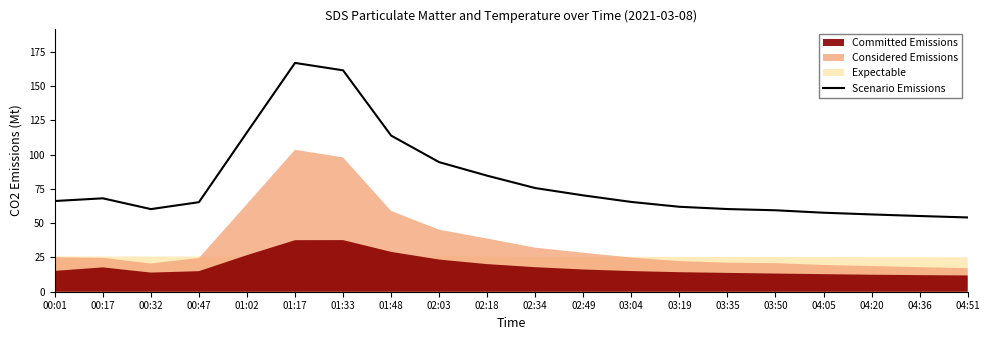

Which has a higher value, 02:49 or 03:50?

02:49